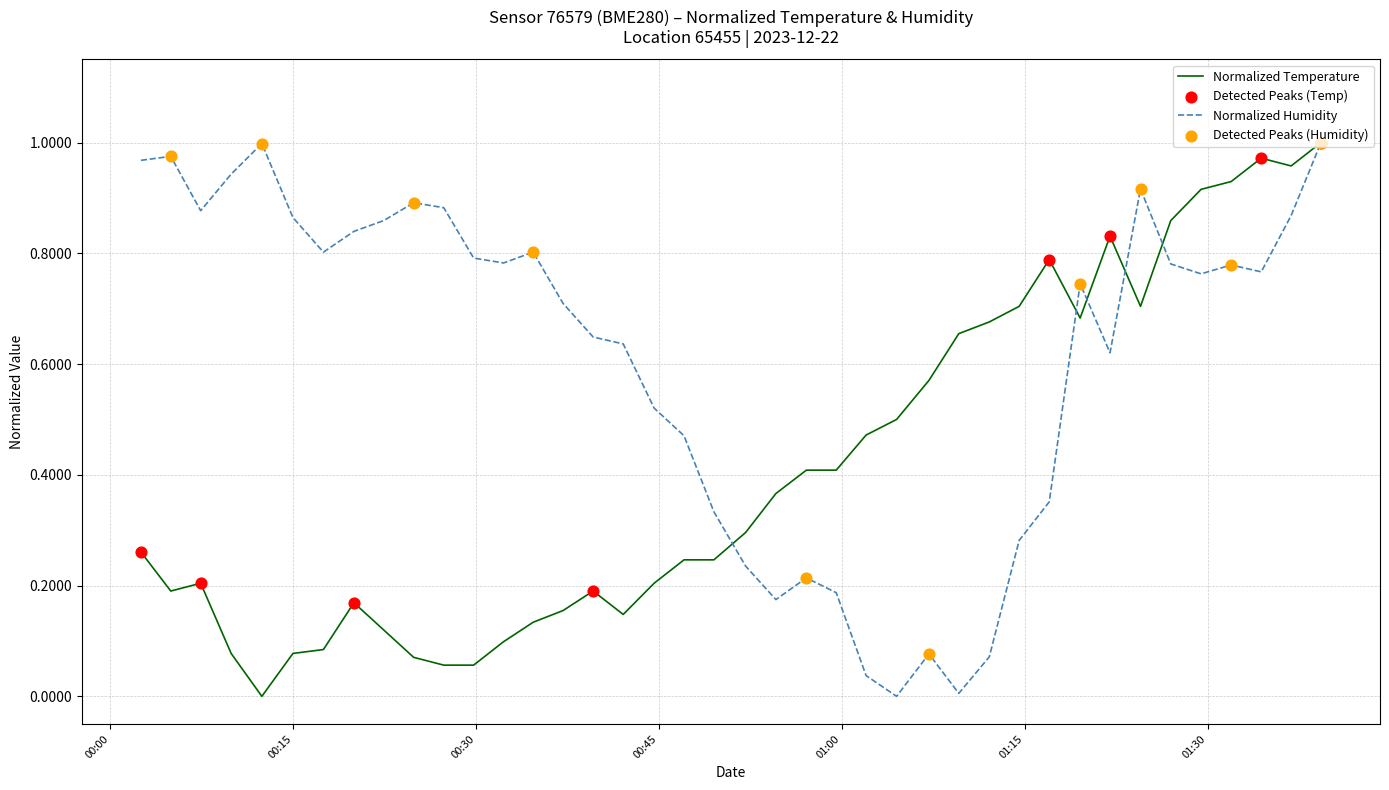

Which series has the largest total across all categories?

Normalized Humidity